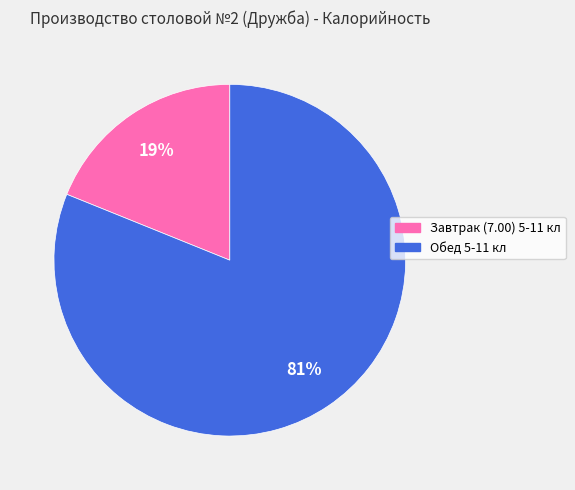

Is there a majority slice in this chart?

Yes